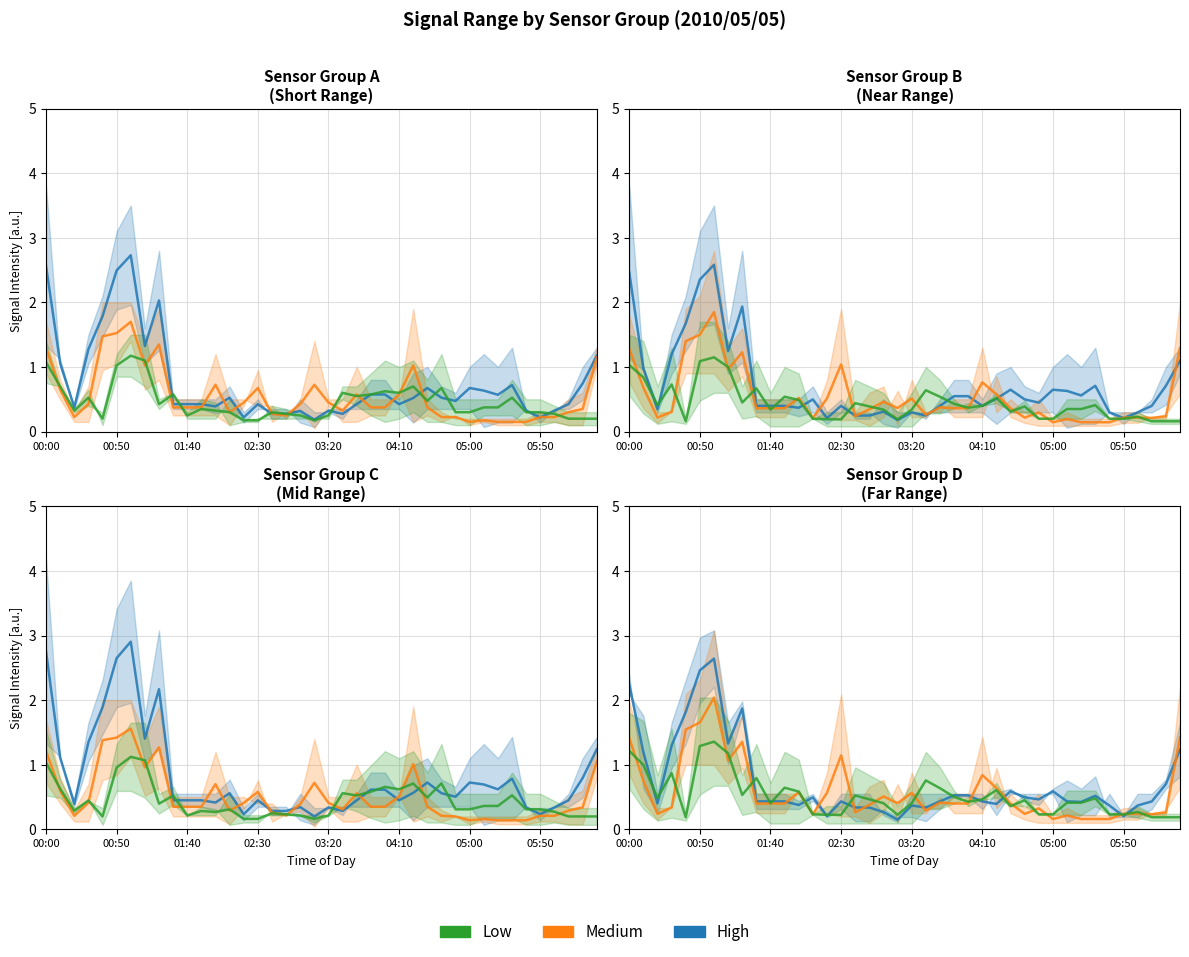

True or false: Medium has a value of 0.2 at 05:50.

True